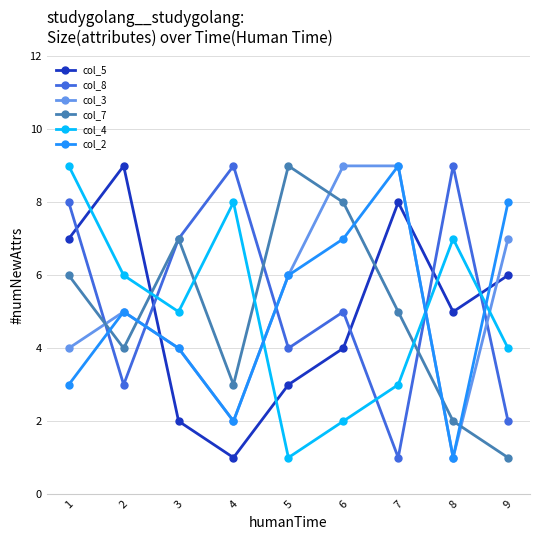

What is the total value across all series at 4?

25